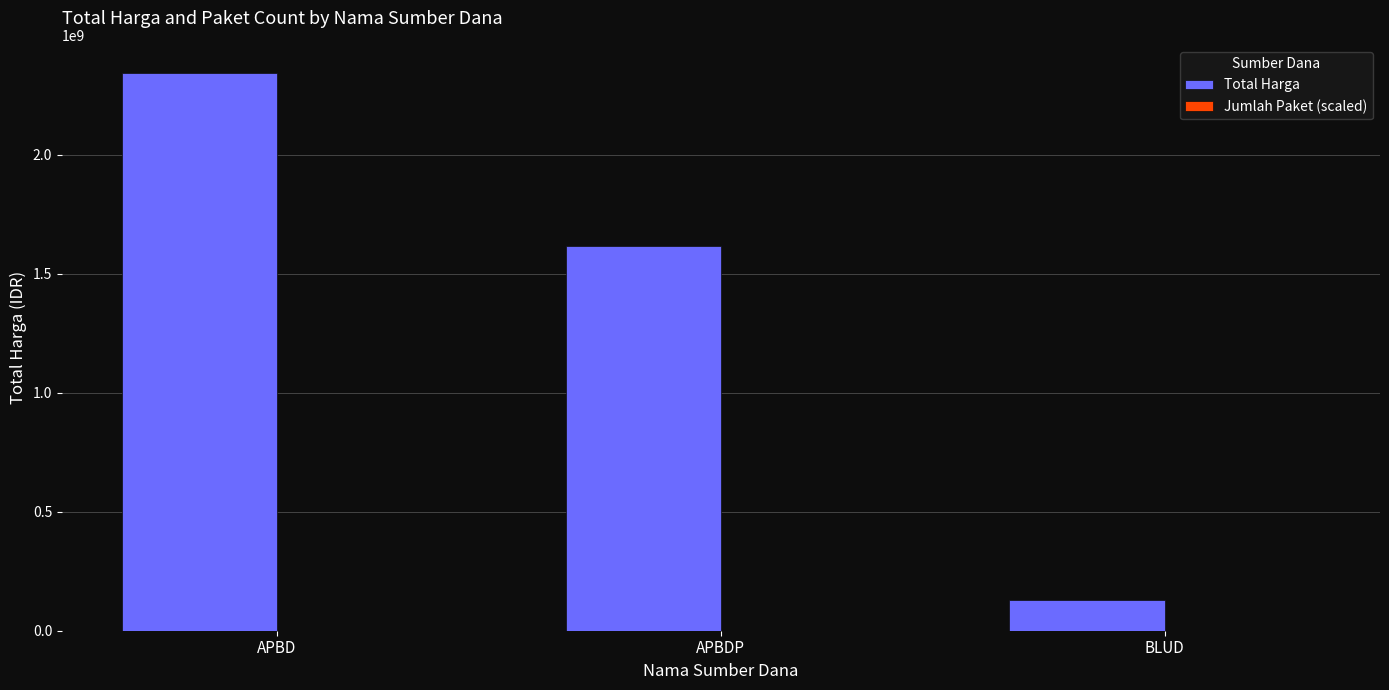

What is the maximum value shown in the chart?

2345433812